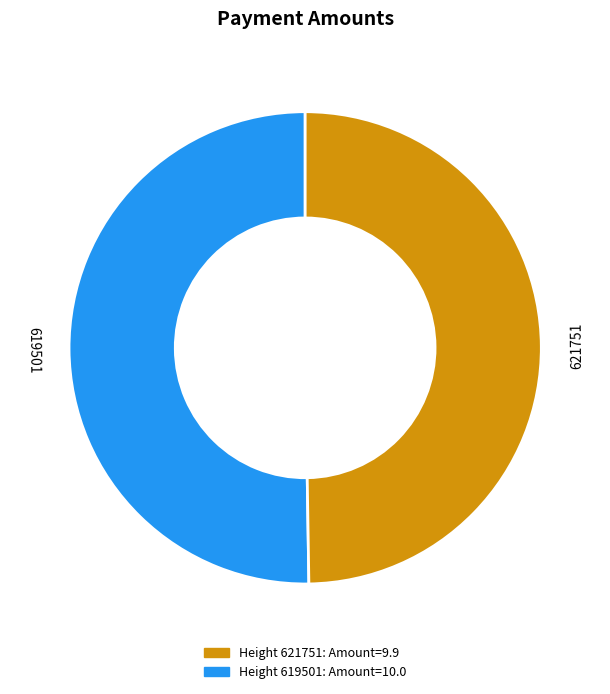

How many segments does this pie chart have?

2